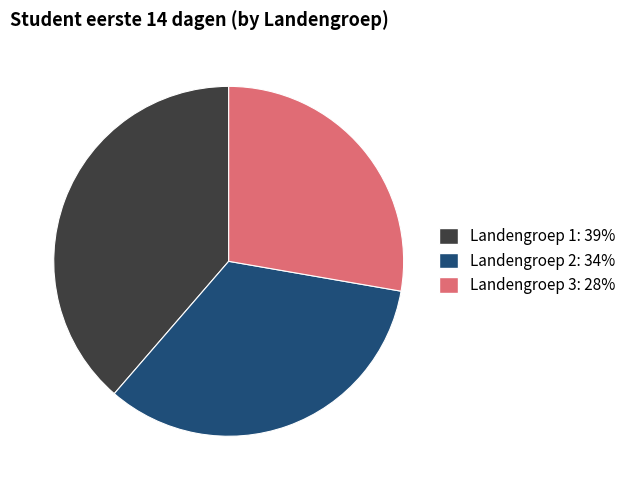

Does Landengroep 1 account for over 50% of the chart?

No